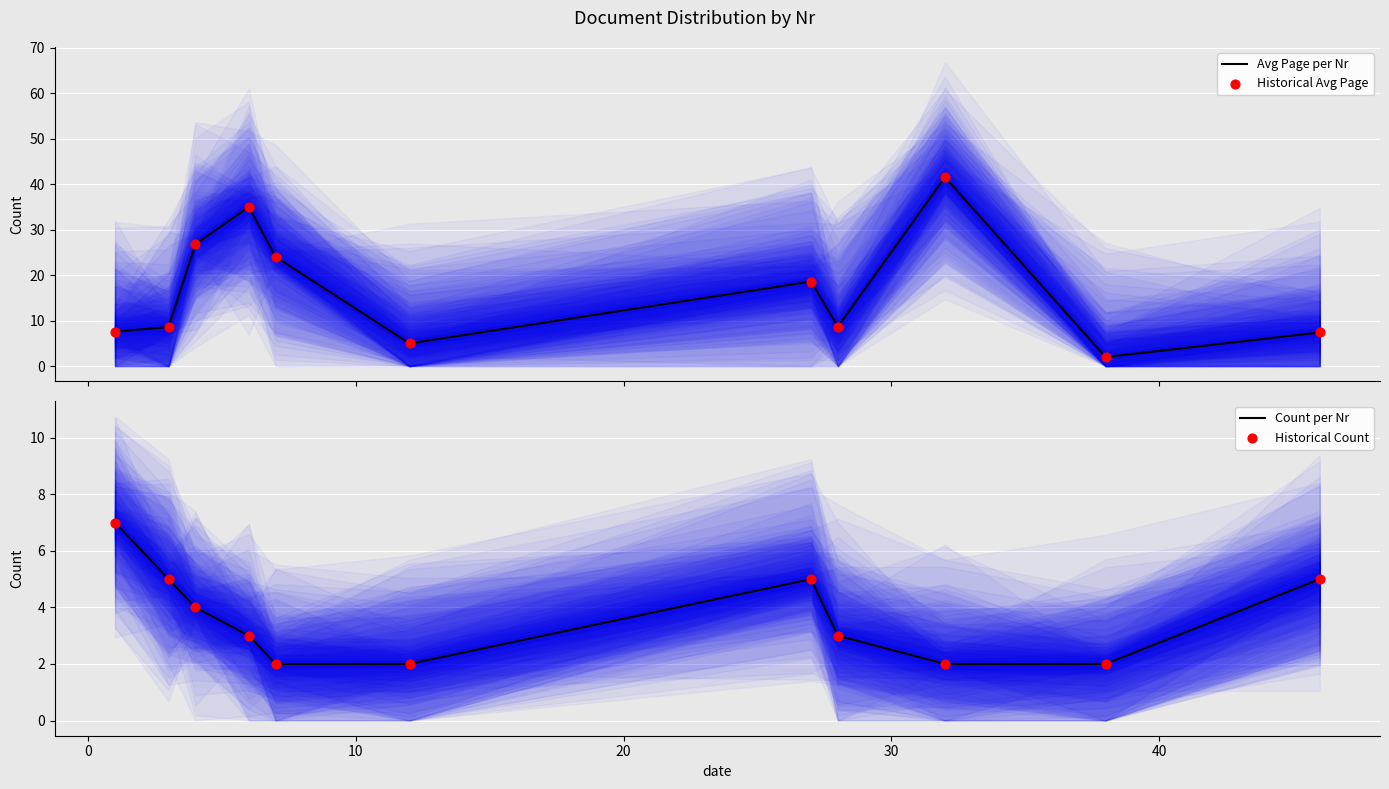

Which series contains the highest Y value?

Avg Page per Nr